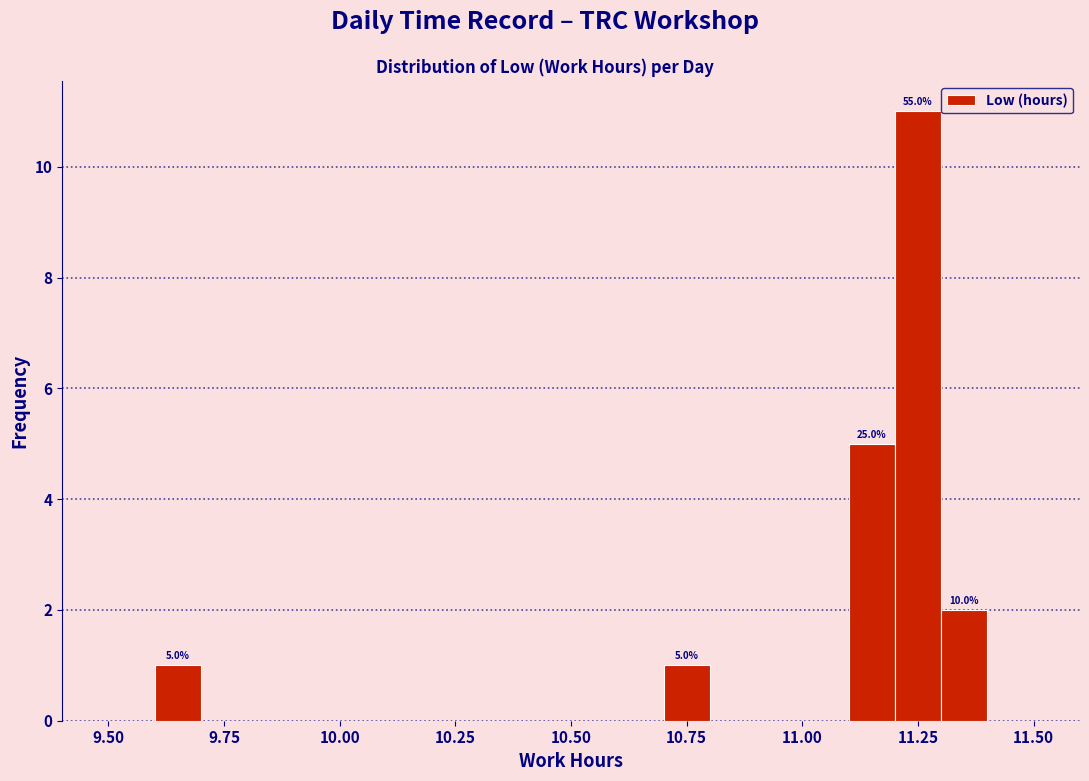

Around what value on the x-axis is the tallest bar? Give the approximate position of its centre, as read against the axis.

11.25